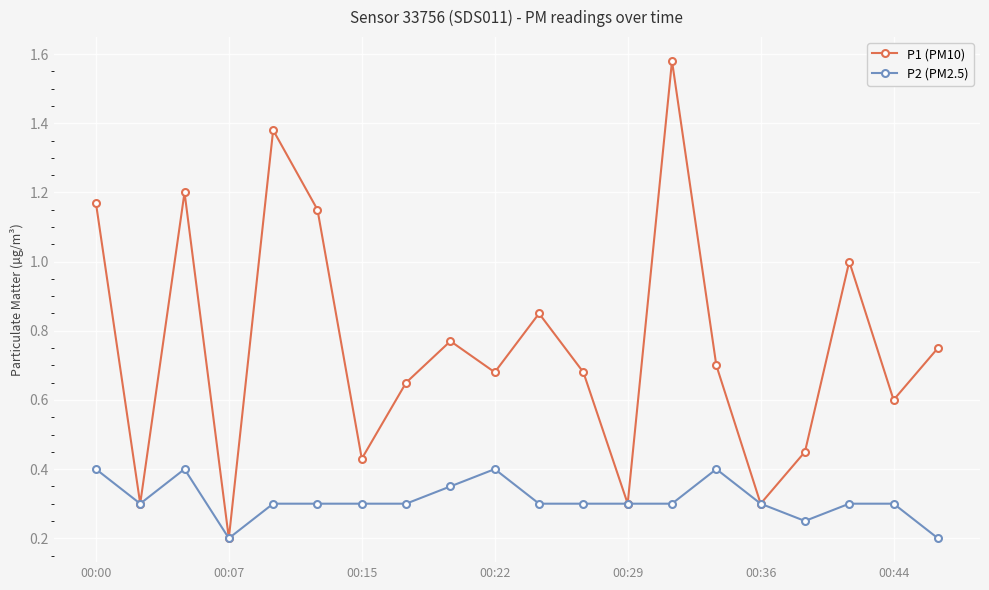

What is the value of the P1 (PM10) point at the 18th from the left?

1.0